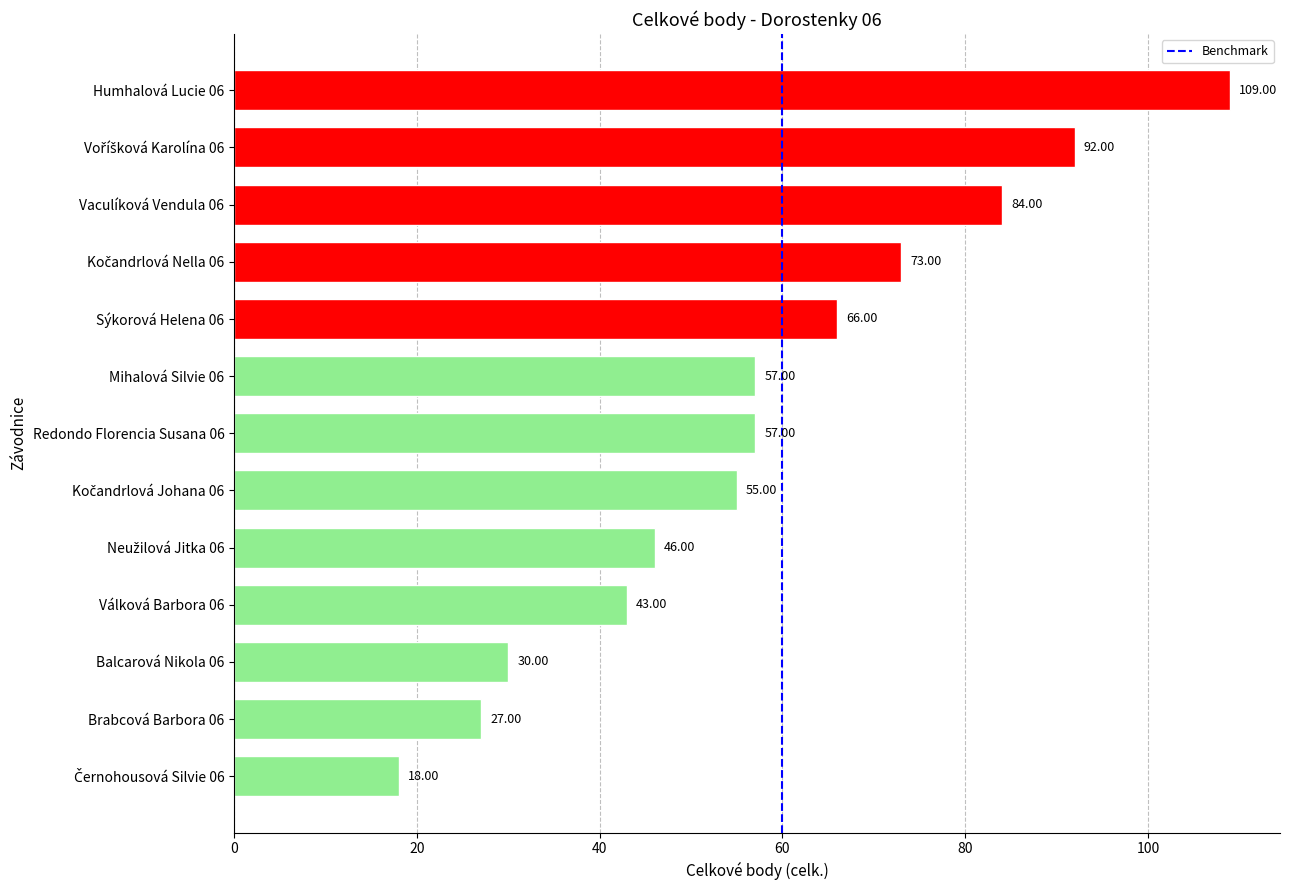

What is the greatest value displayed?

109